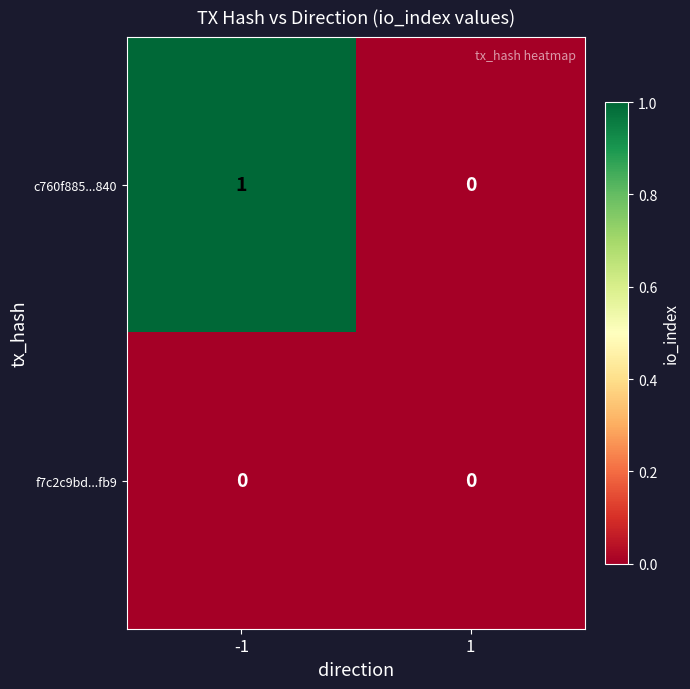

Rank the series by their average value, from lowest to highest.

f7c2c9bd...fb9, c760f885...840